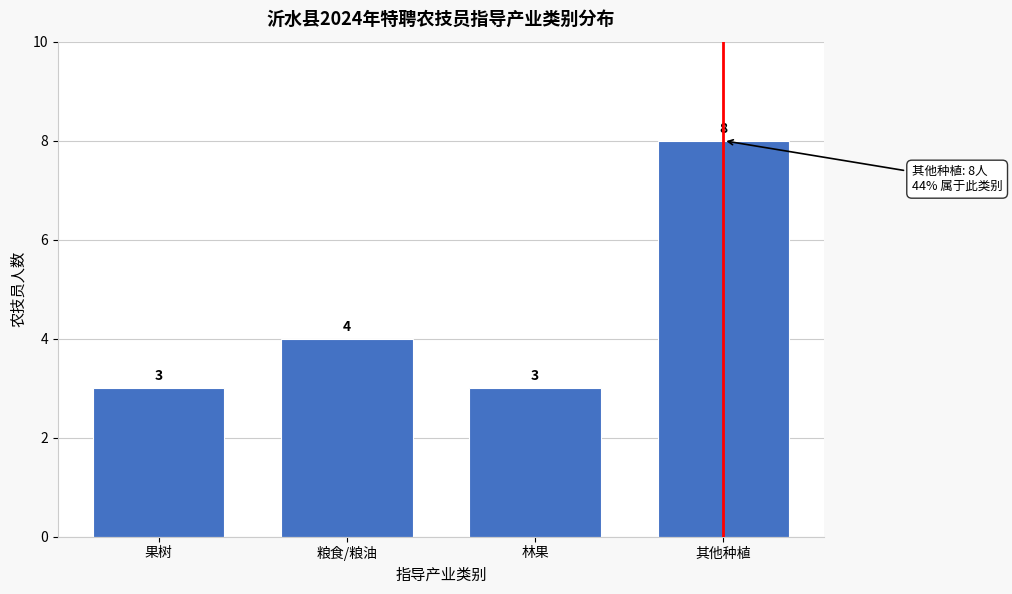

Reading left to right, extract all data points from this chart.

3	4	3	8